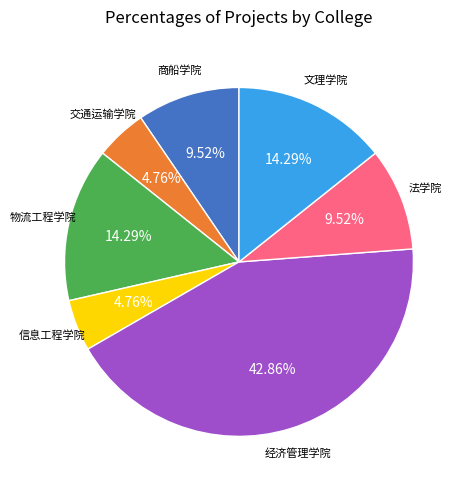

How many slices are in this pie chart?

7